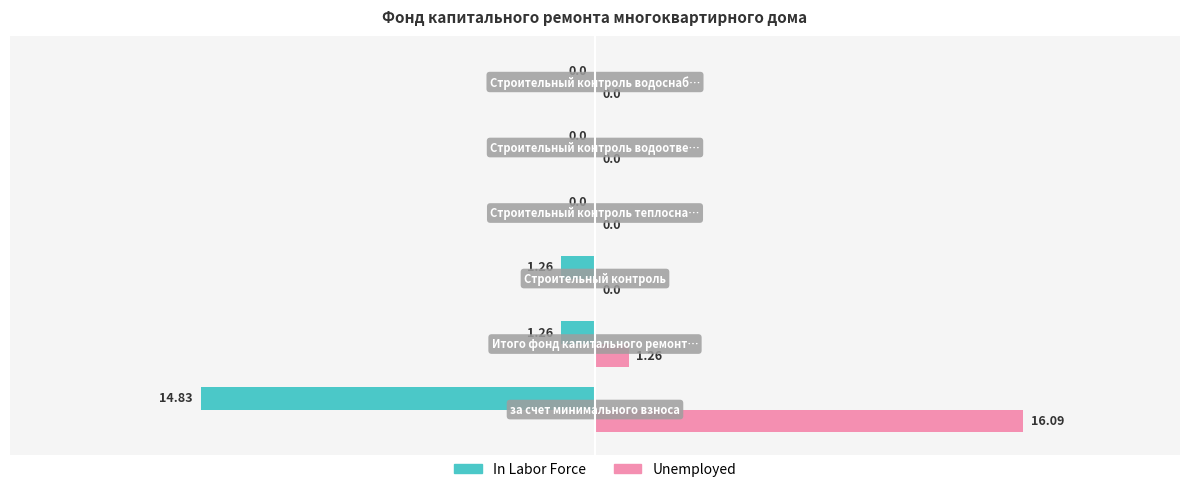

How many groups of bars are there?

6